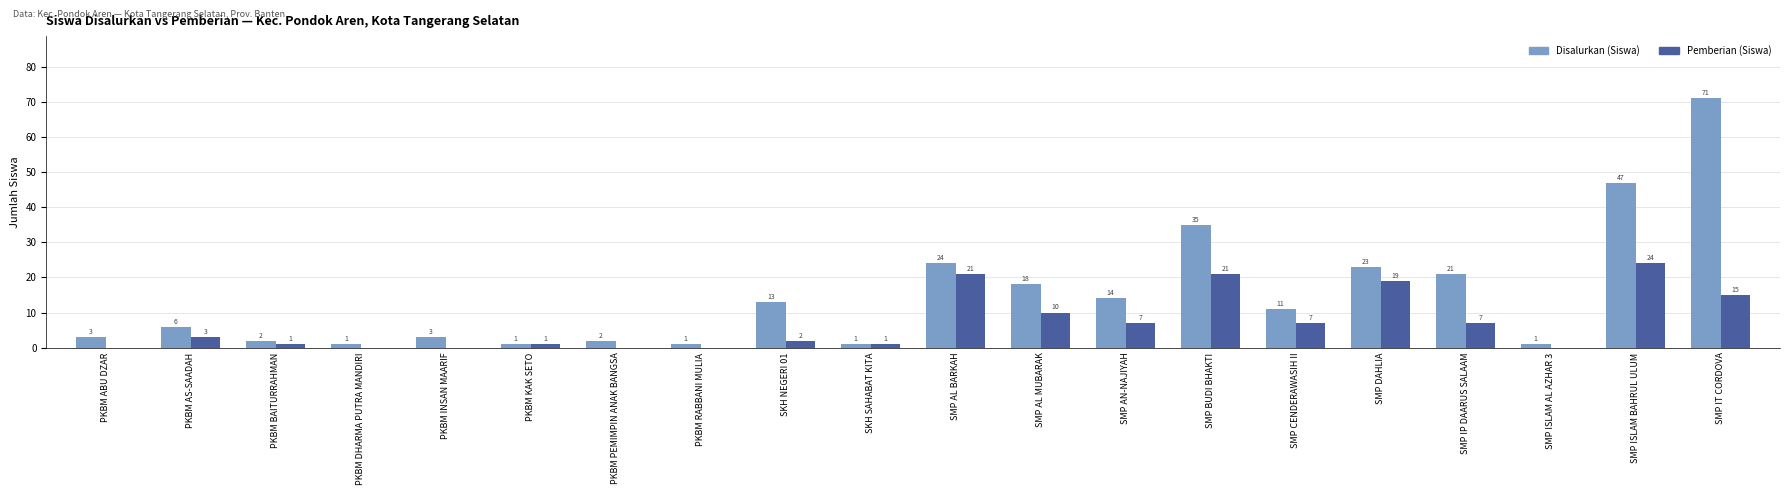

What are all the series names shown in the legend?

Disalurkan (Siswa), Pemberian (Siswa)